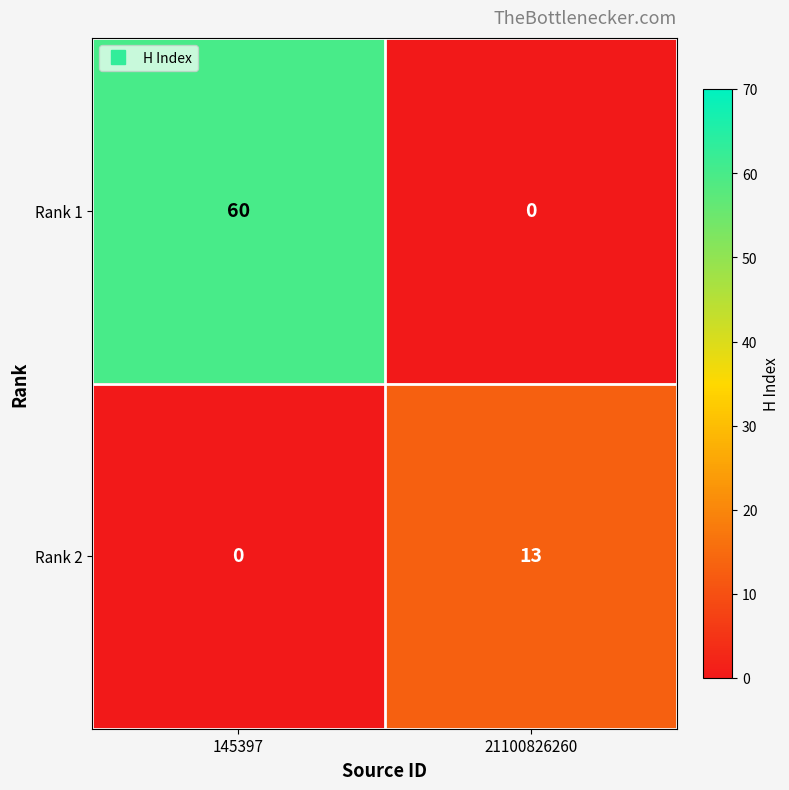

Where is Rank 2 nearest to the value 6?

145397